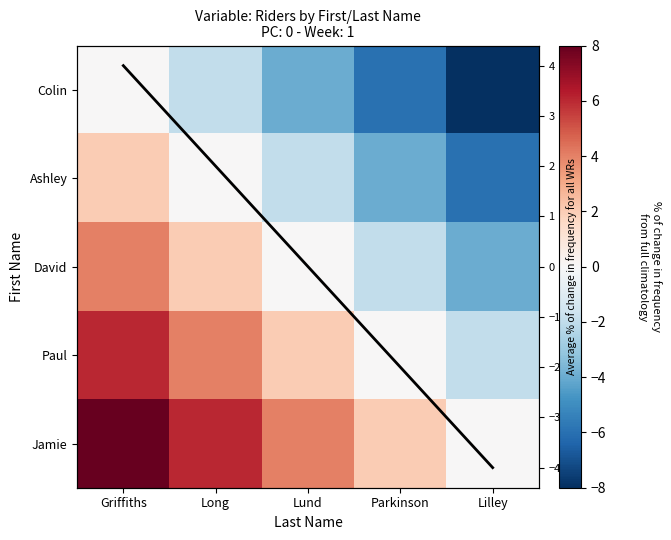

How many values in Ashley are below zero?

3